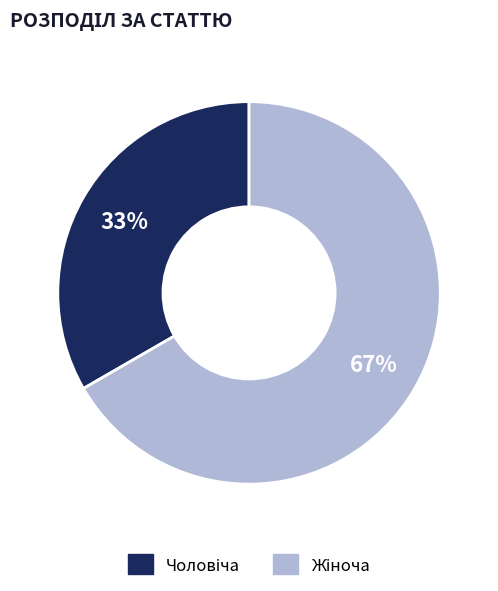

To the nearest percent, what is the average slice percentage?

50%